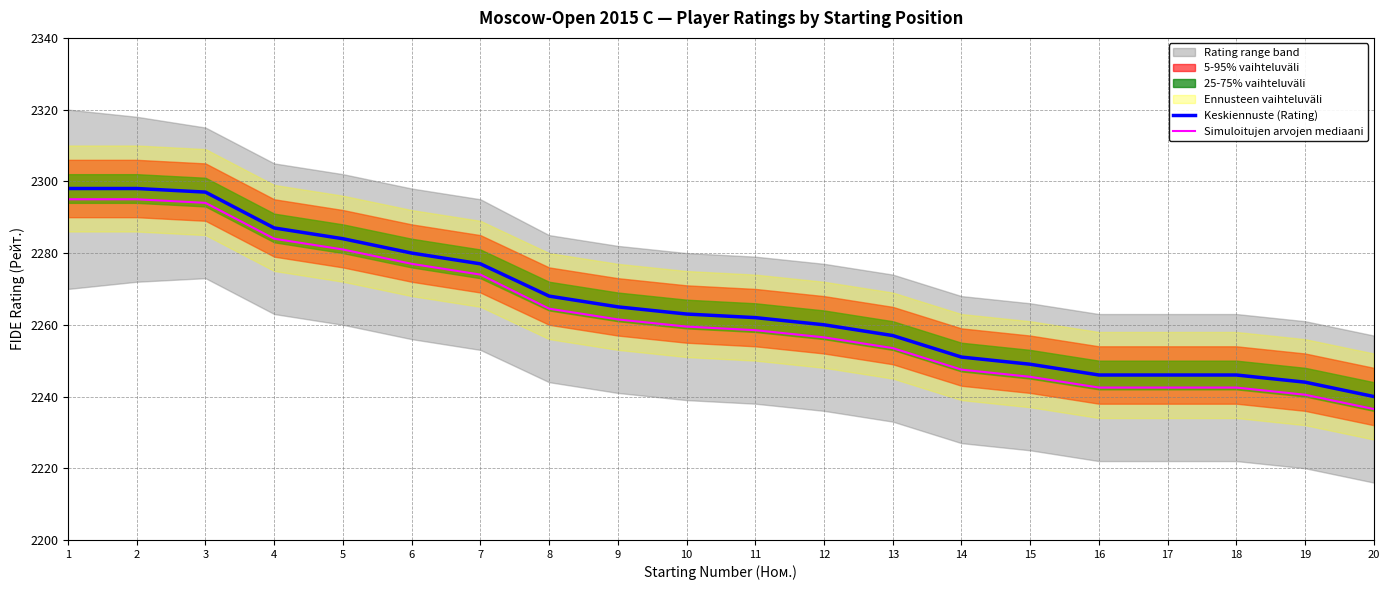

True or false: Keskiennuste (Rating) and Simuloitujen arvojen mediaani intersect in this chart.

False